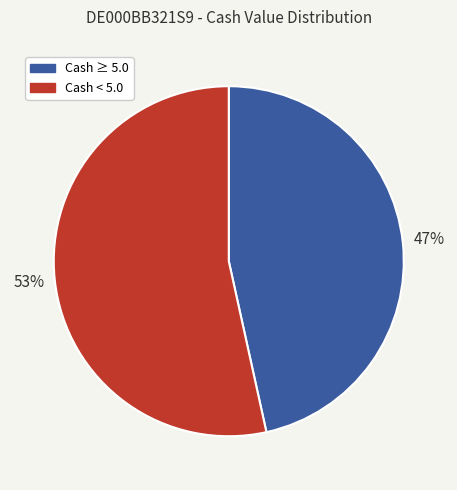

Is there a majority slice in this chart?

Yes